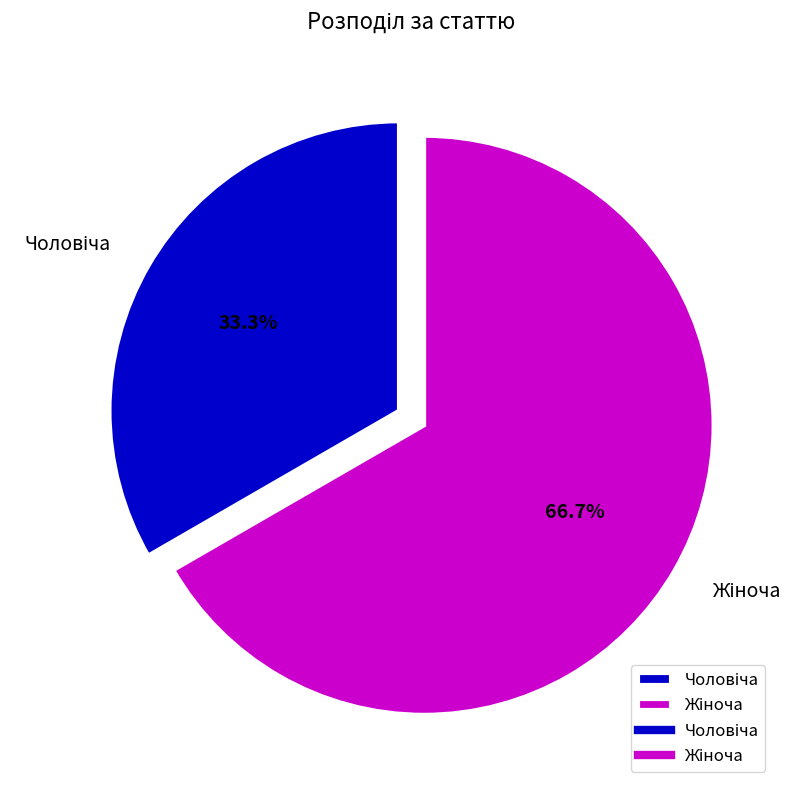

True or false: Чоловіча accounts for 27% of the total.

False